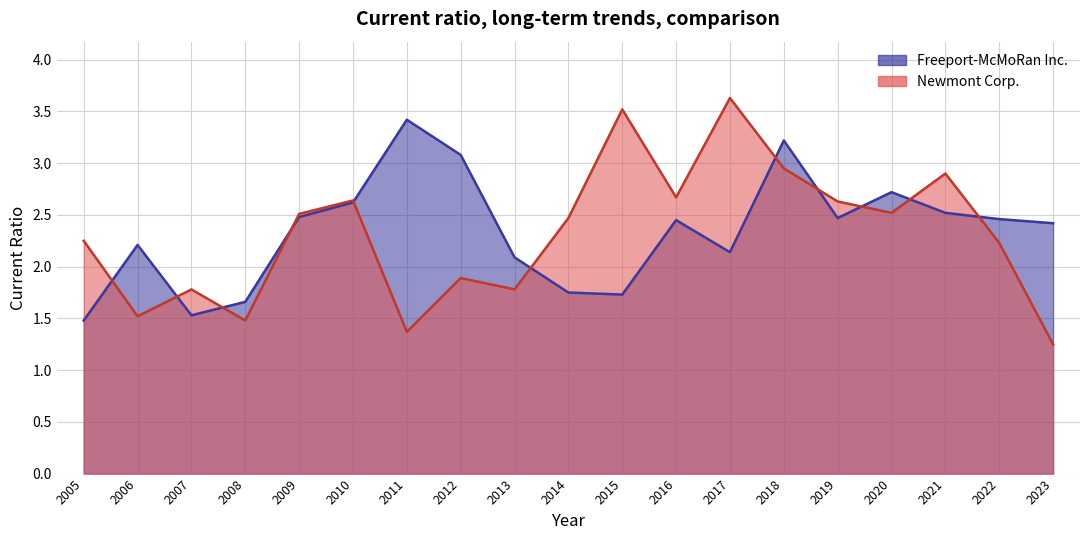

How many lines are shown in the chart?

2